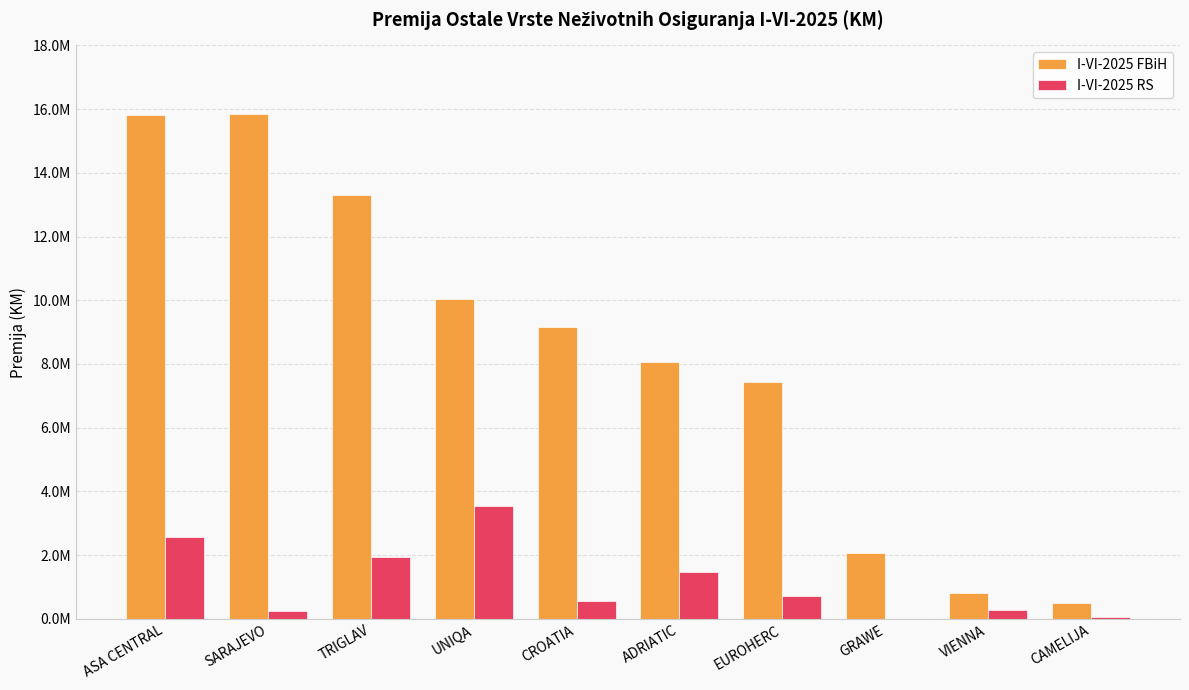

Which series has the largest total across all categories?

I-VI-2025 FBiH